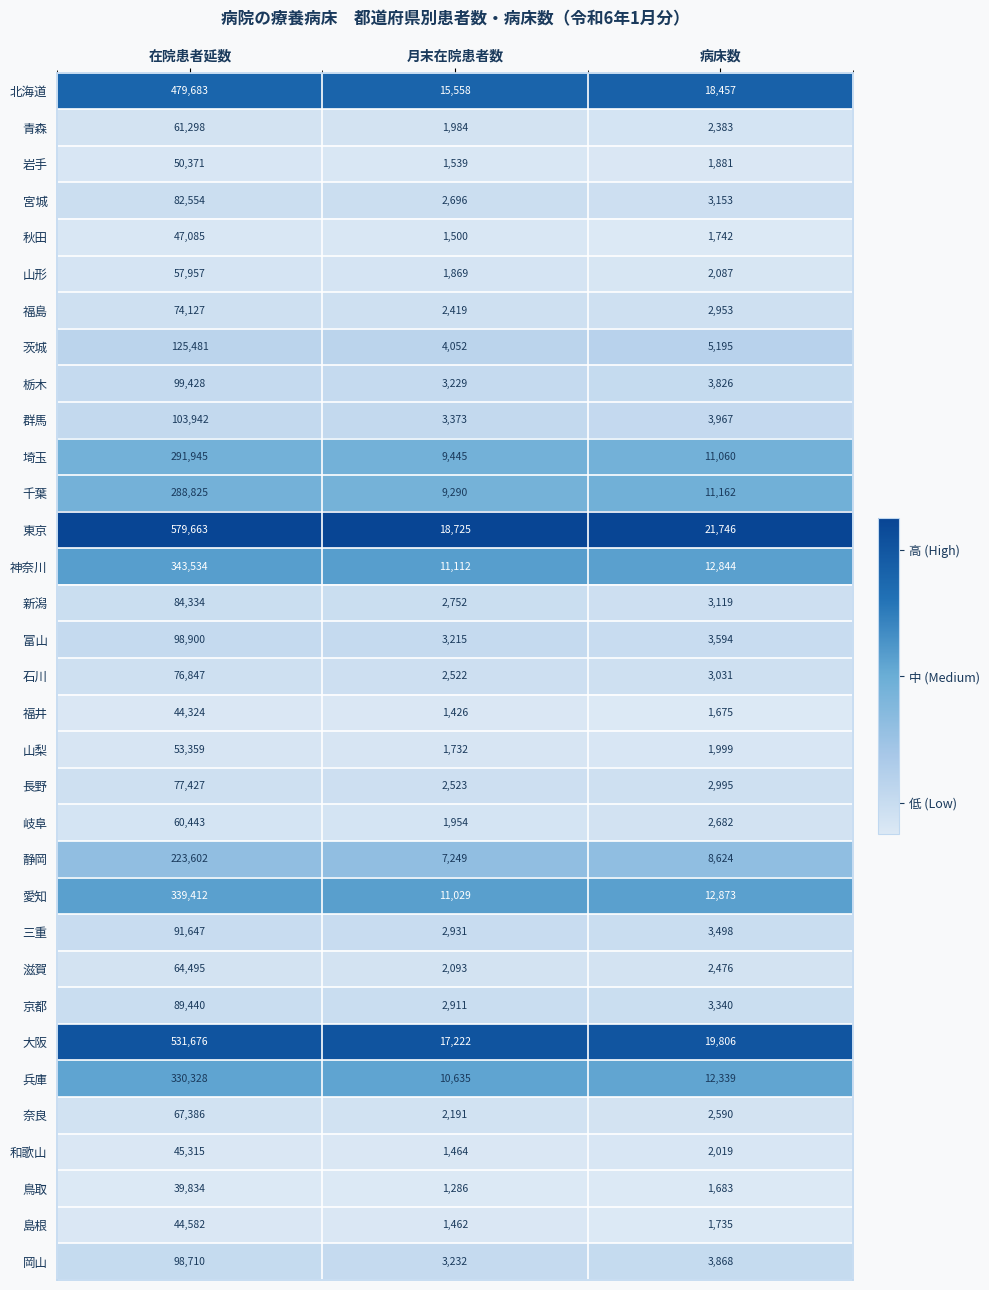

The 奈良 series shows 2191 at 月末在院患者数. True or false?

True